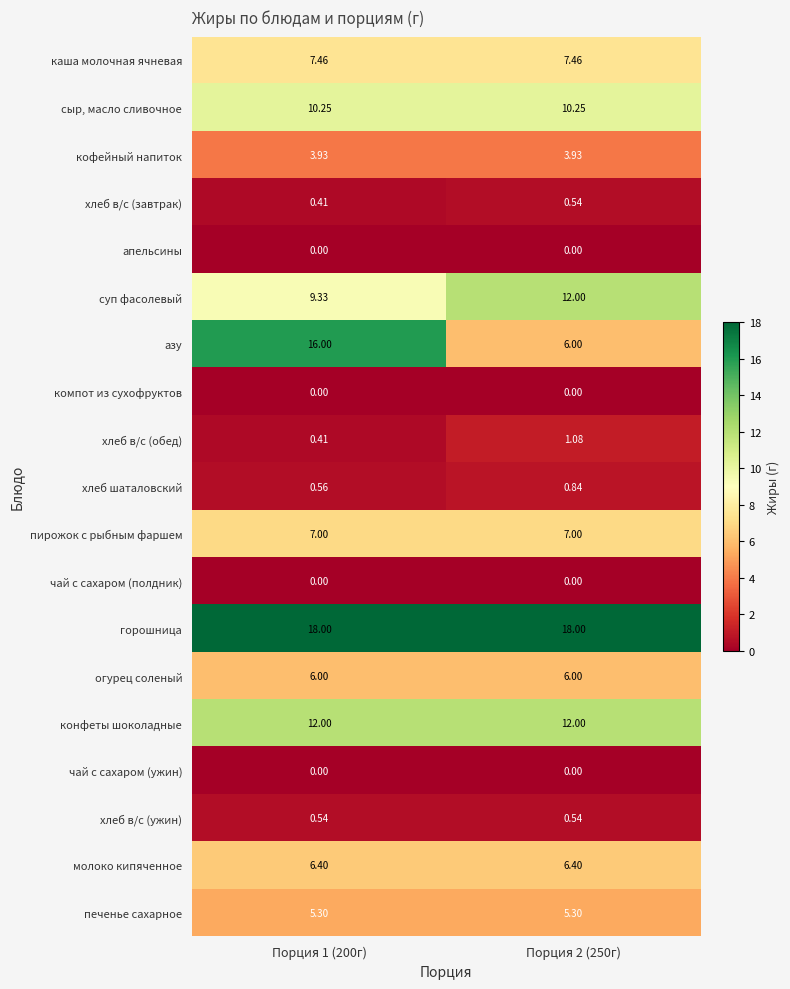

At which category is the sum across all series the highest?

Порция 1 (200г)